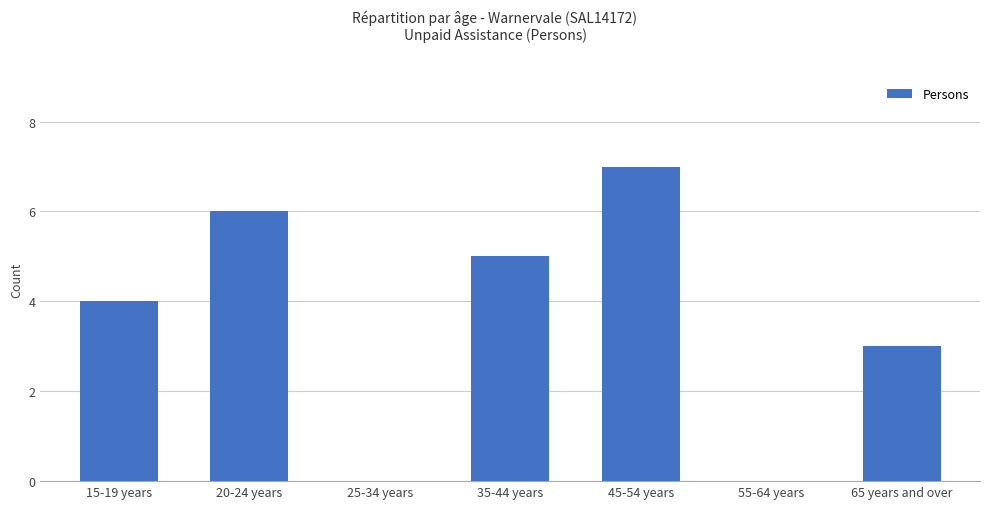

What is the sum of the values at 20-24 years and 25-34 years?

6